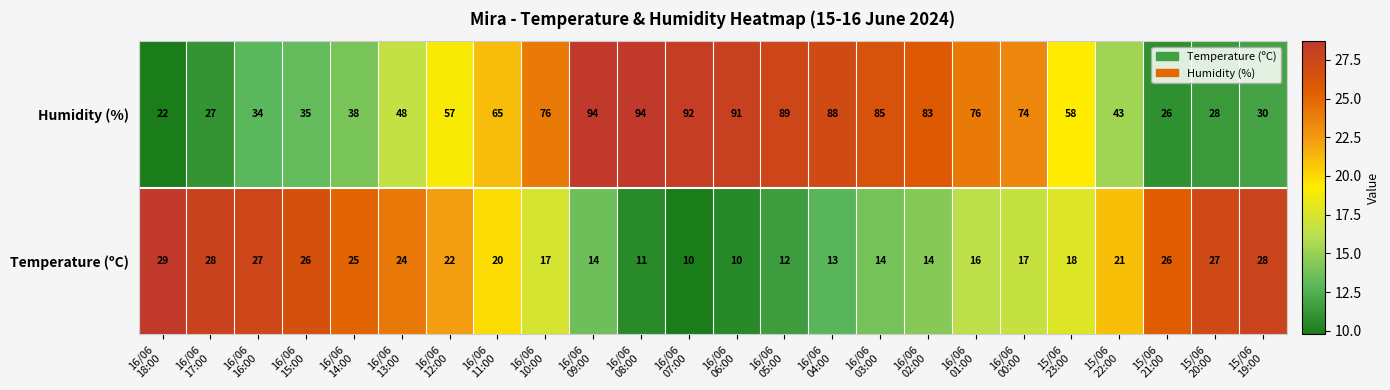

What is the difference between the maximum and minimum values?

72